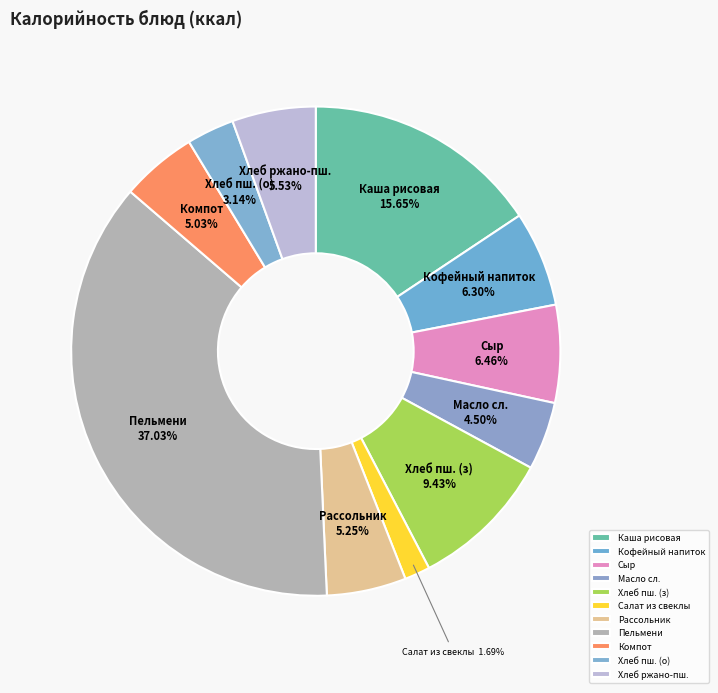

Which slice is the smallest?

Салат из свеклы